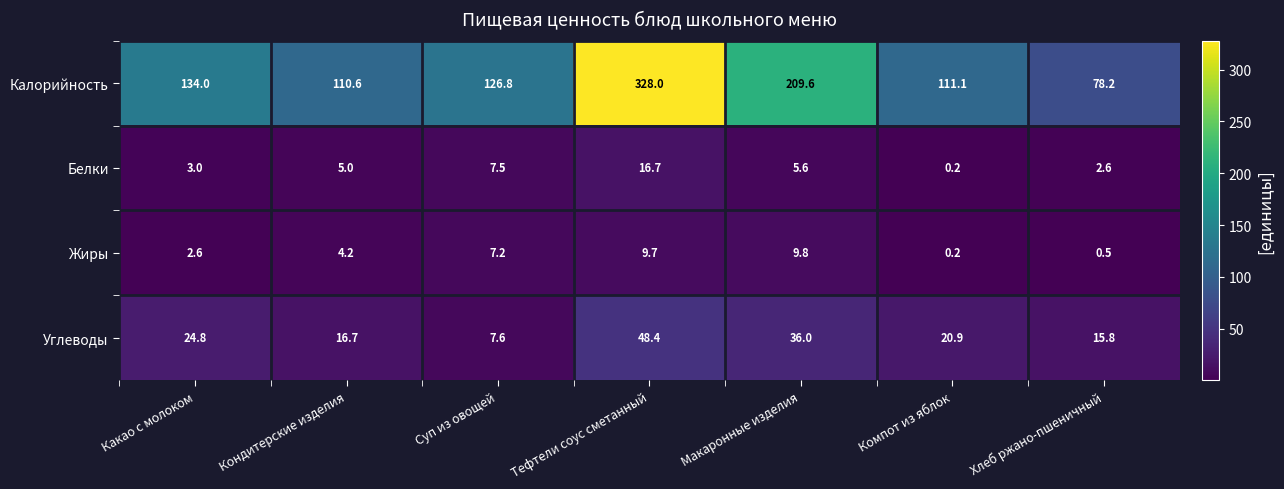

List the labels in order of Углеводы value, largest first.

Тефтели соус сметанный, Макаронные изделия, Какао с молоком, Компот из яблок, Кондитерские изделия, Хлеб ржано-пшеничный, Суп из овощей